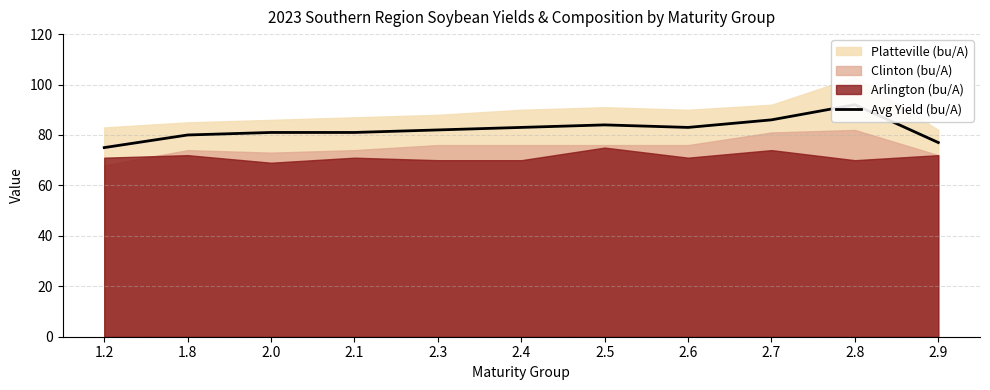

What is the minimum value shown in the chart?

75